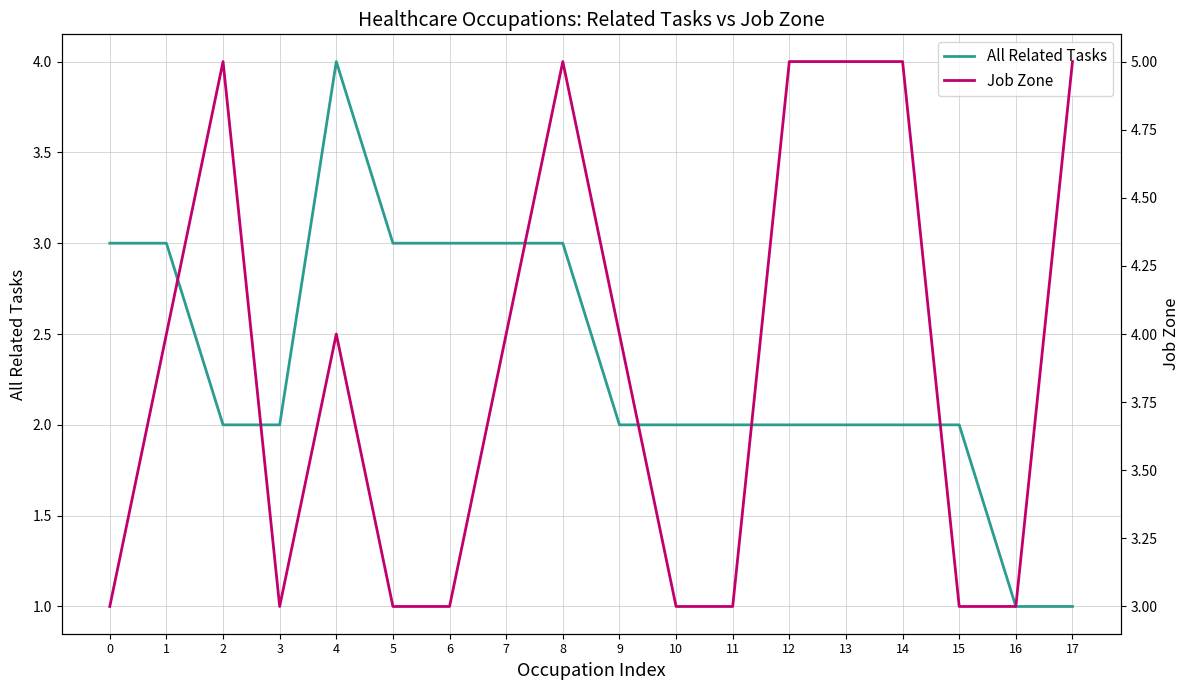

At how many categories does at least one series exceed 3?

10